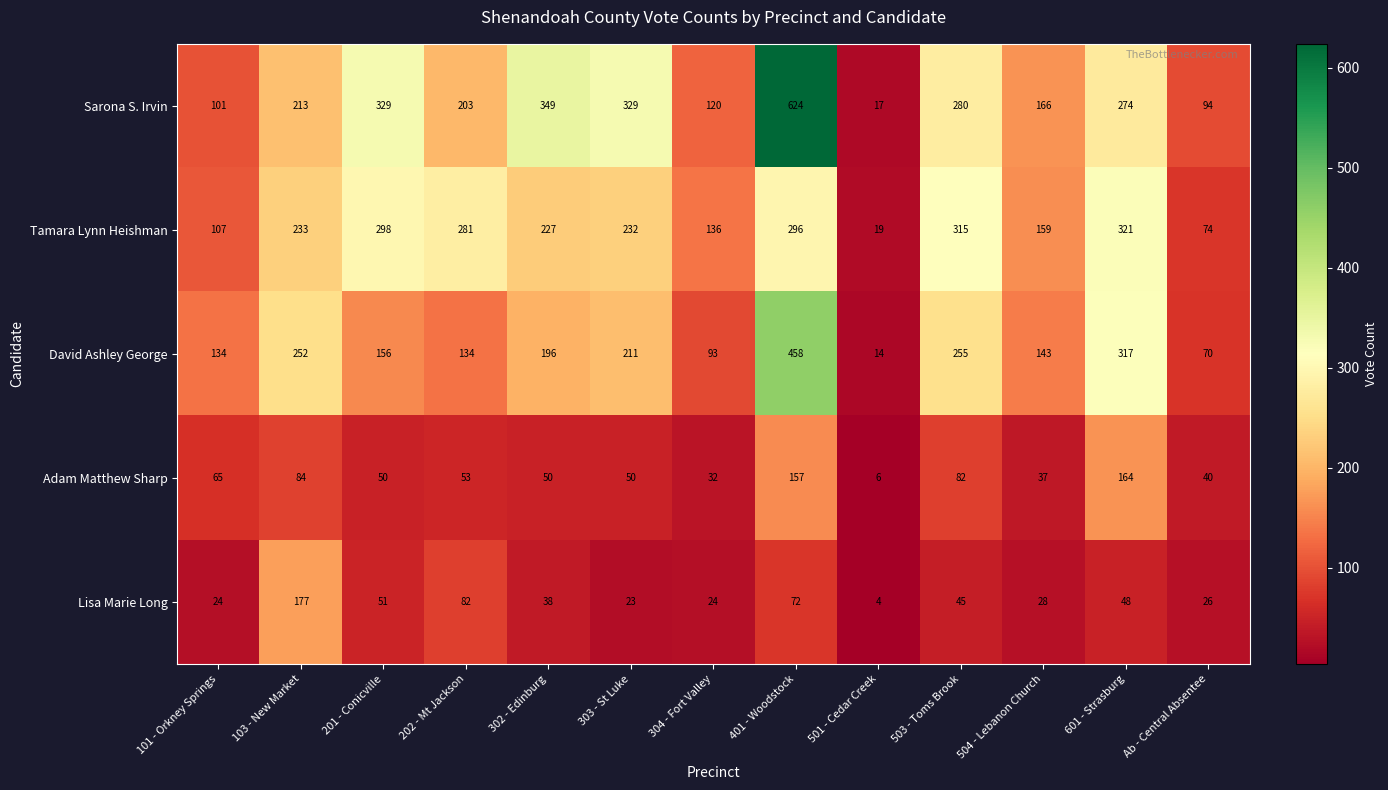

How many series are shown in this chart?

5